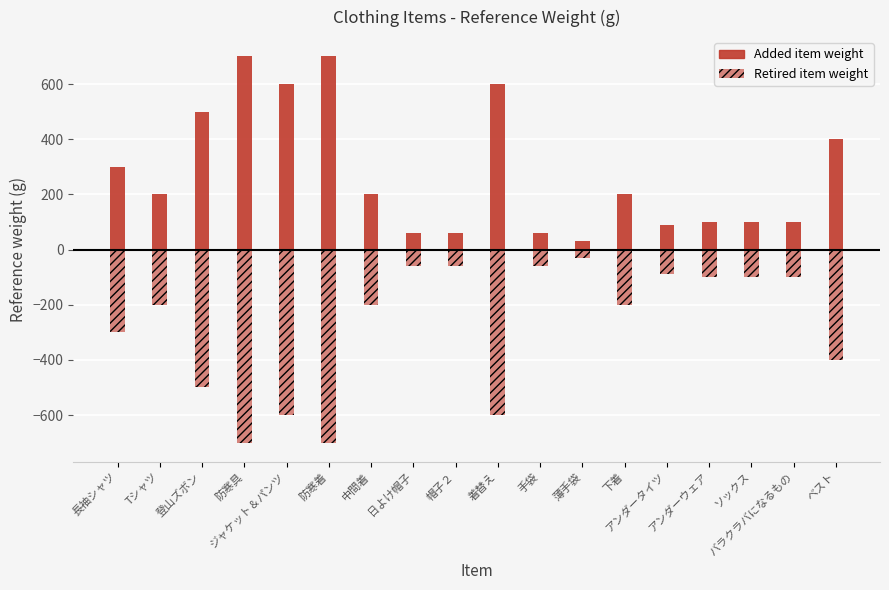

The Added item weight series shows 918 at 防寒具. True or false?

False